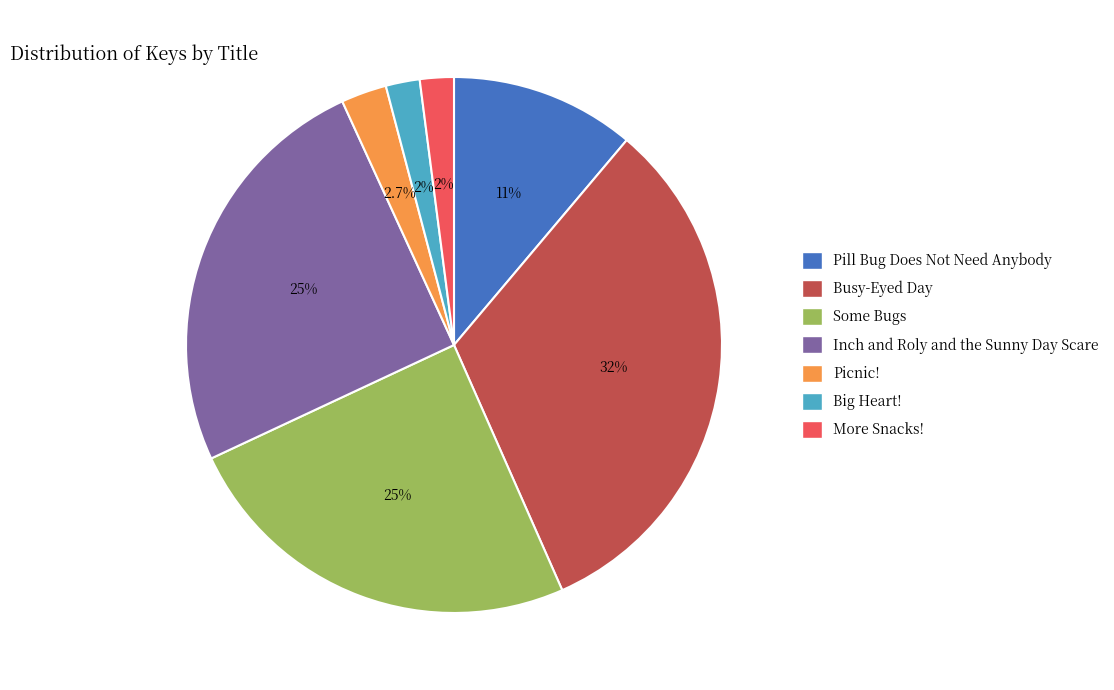

Which category has the biggest portion of the pie?

Busy-Eyed Day